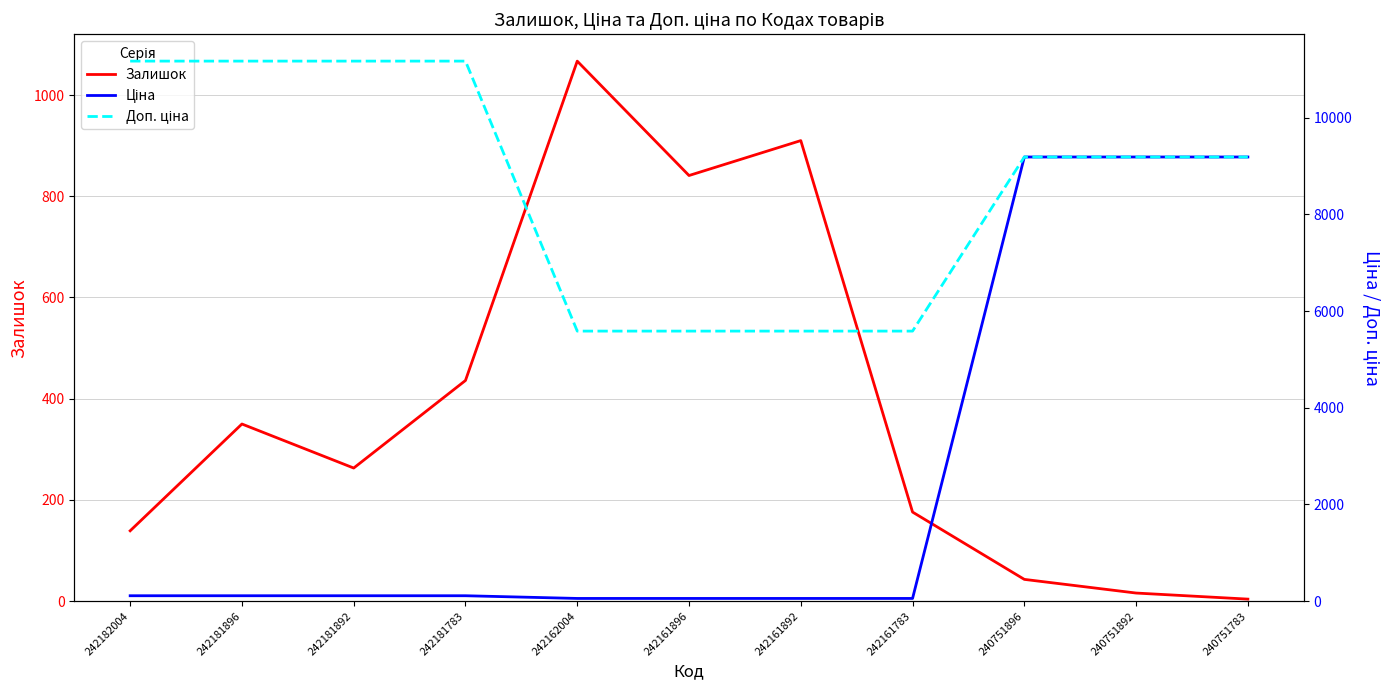

What are all the series names shown in the legend?

Залишок, Ціна, Доп. ціна